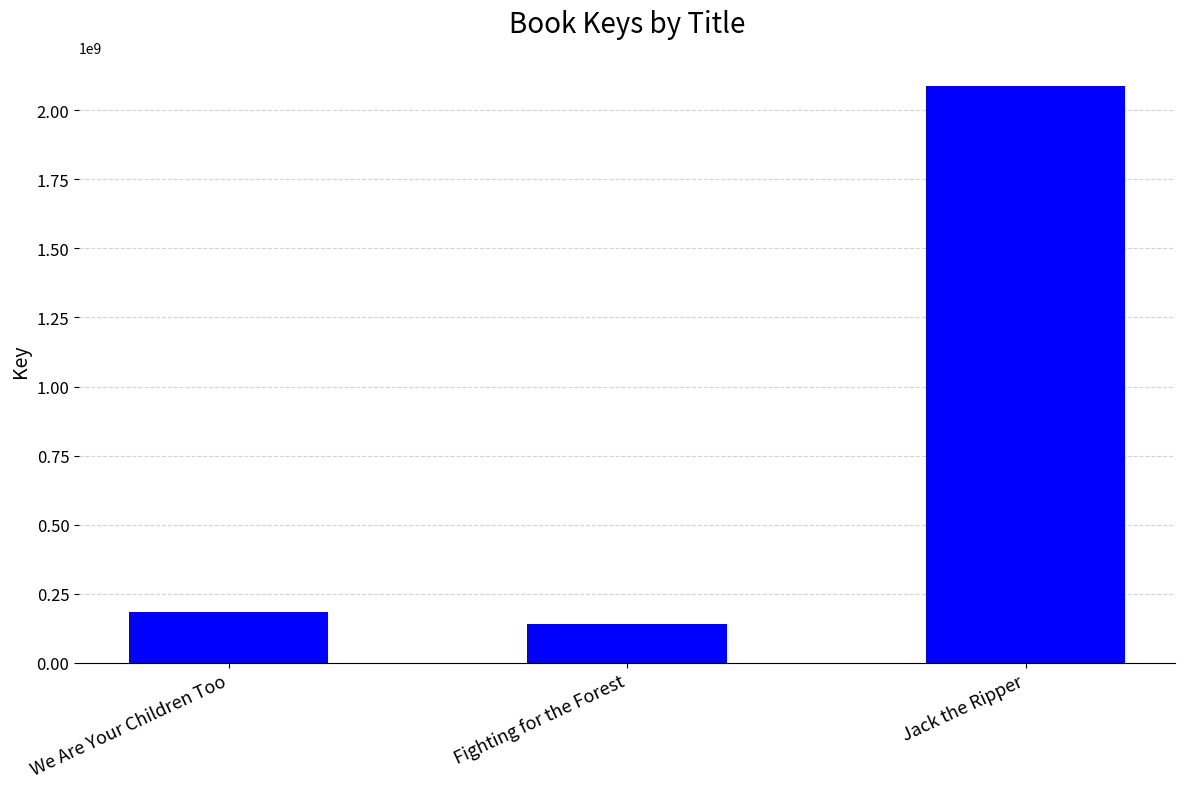

Does the chart contain any negative values?

No